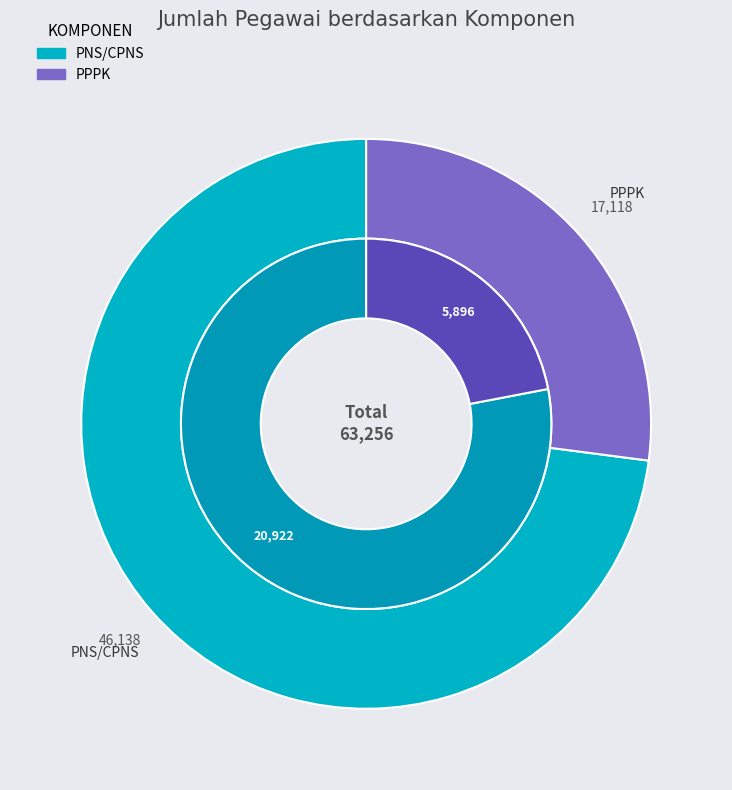

Which category has the biggest portion of the pie?

PNS/CPNS